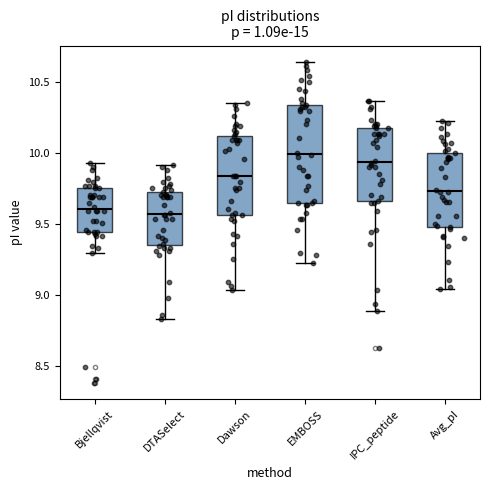

Comparing the boxes themselves (not the whiskers), which one is the tallest?

EMBOSS